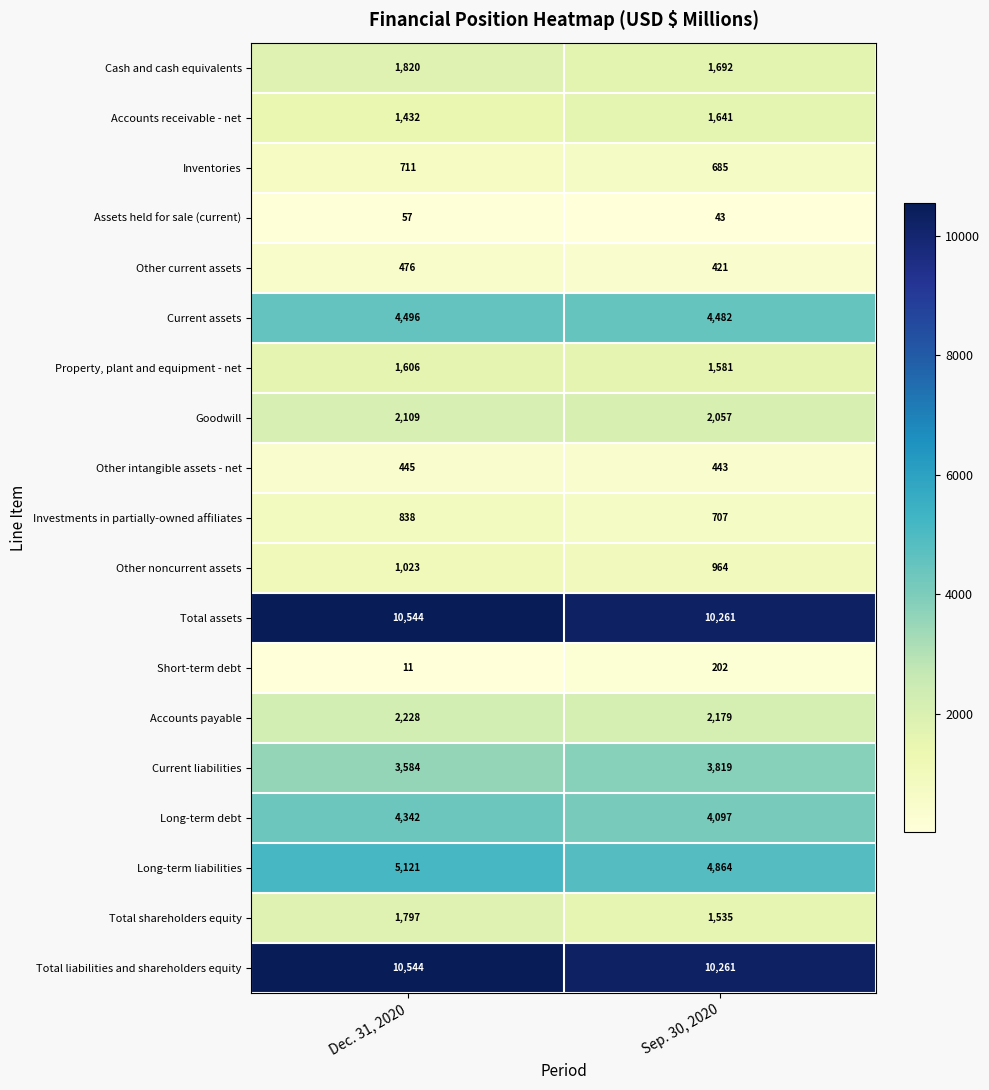

Count the number of data series in this chart.

19